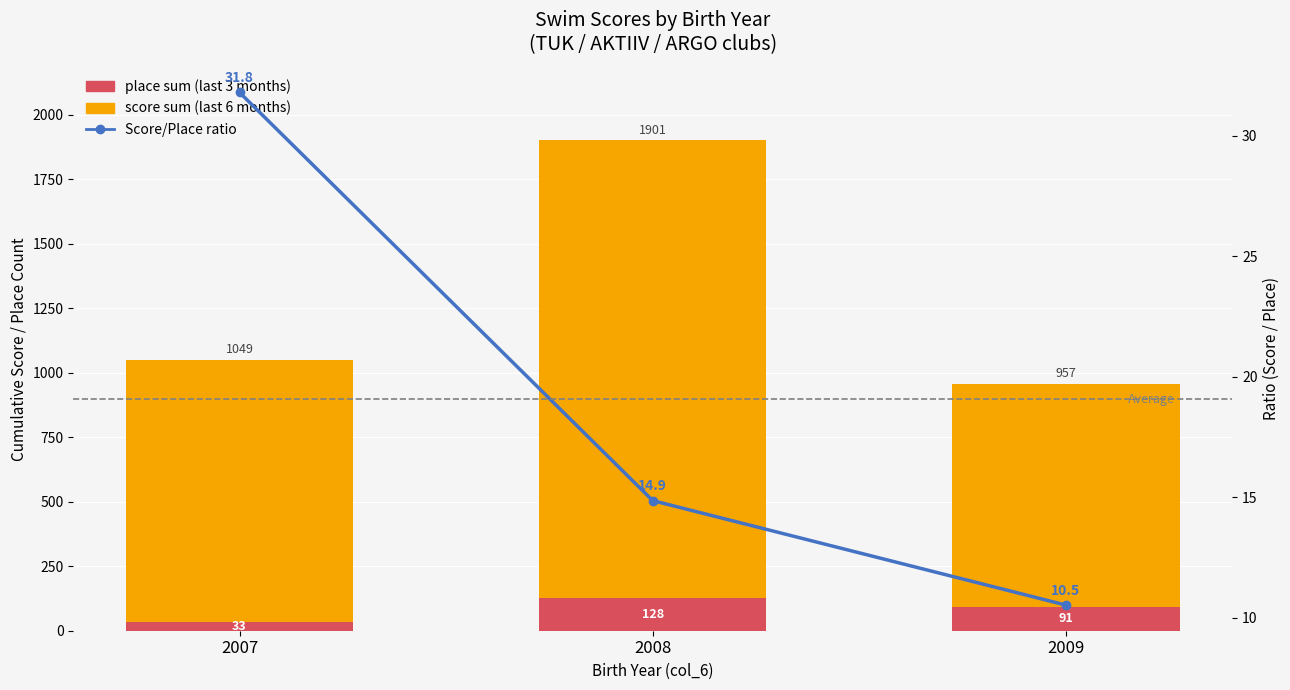

Reading left to right, transcribe all the data shown in this chart.

place sum (last 3 months): 2007=33.0	2008=128.0	2009=91.0
score sum (last 6 months): 2007=1016.0	2008=1773.0	2009=866.0
Score/Place ratio: 2007=31.8	2008=14.9	2009=10.5